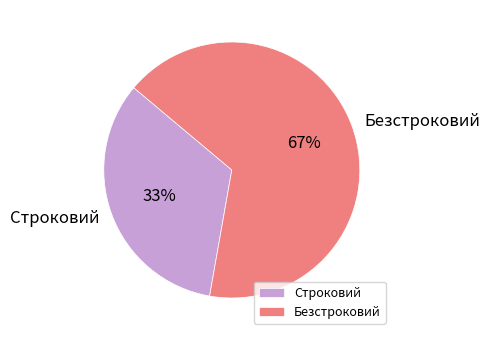

Is the sum of Строковий and Безстроковий greater than half?

Yes